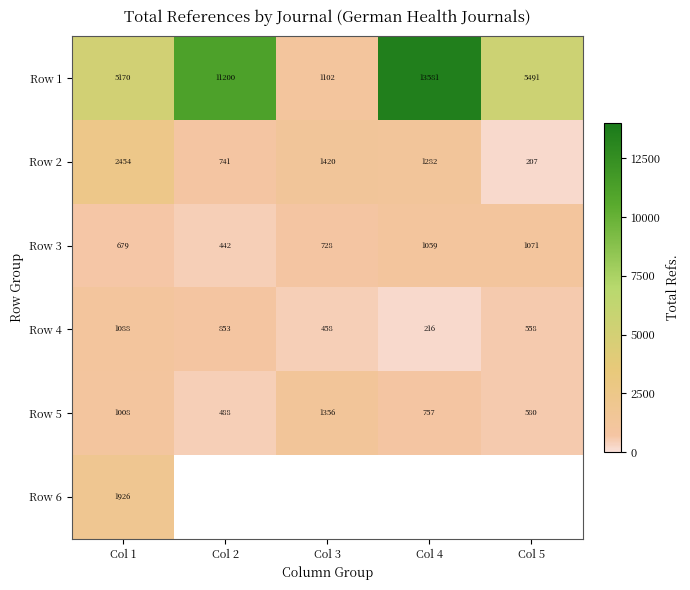

How many data points does each series have?

5